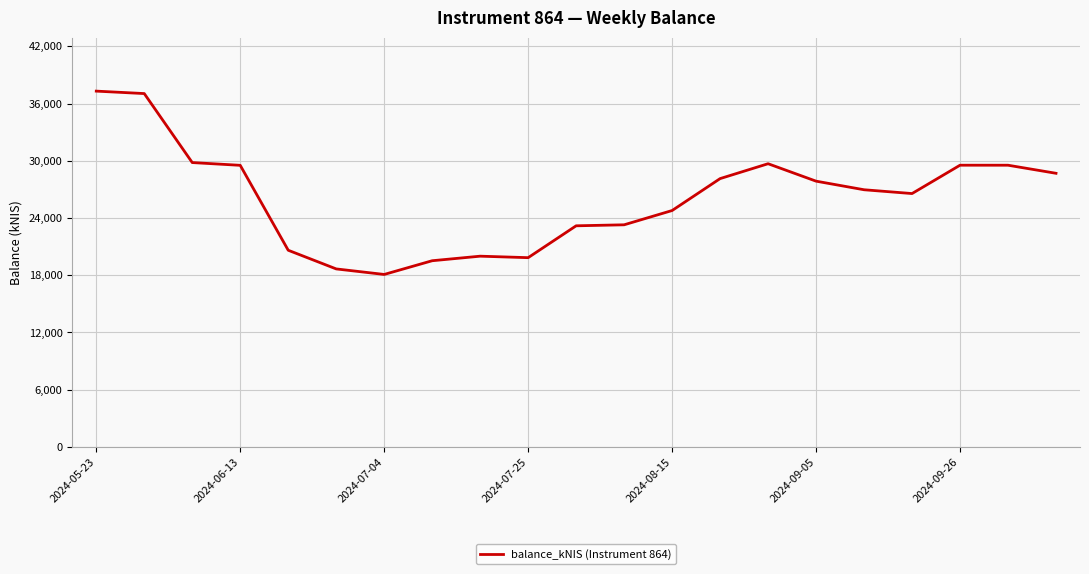

Count the number of values greater than 26956.

11